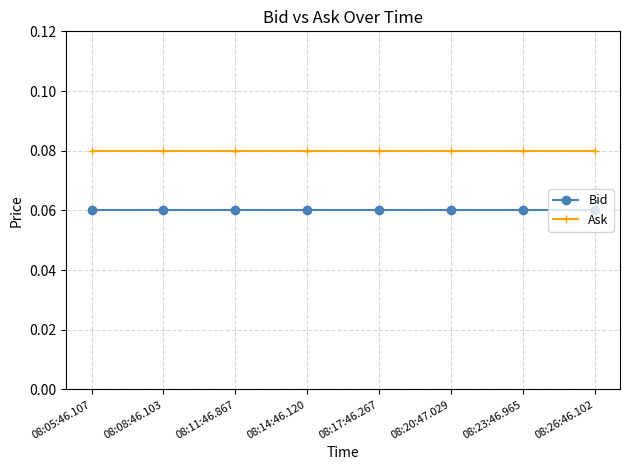

True or false: Bid has a value of 0.0 at 08:08:46.103.

False